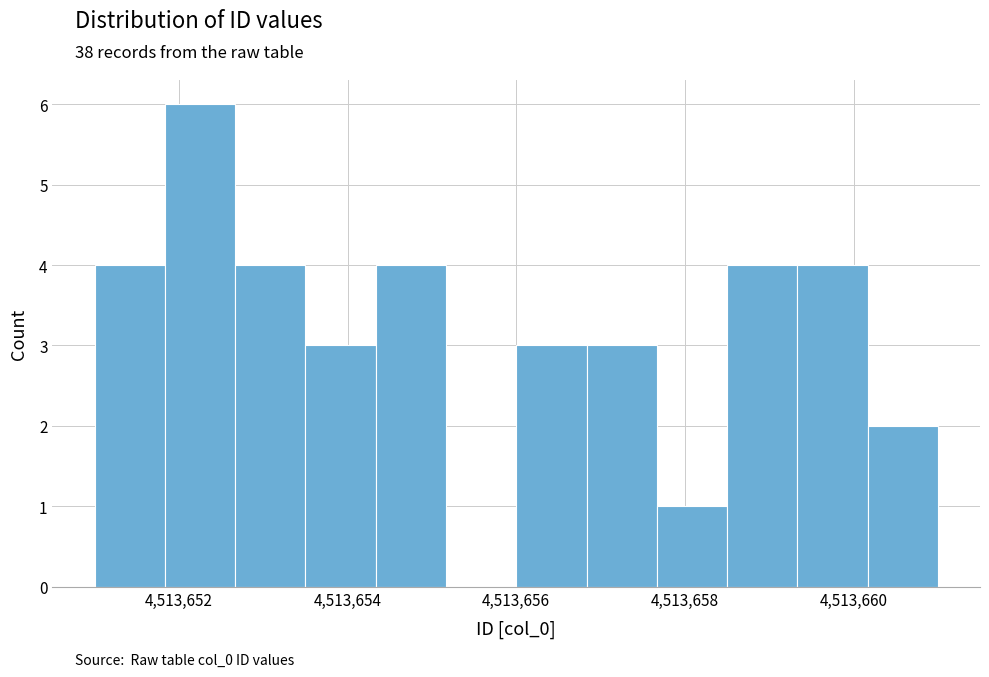

Which range on the x-axis has the tallest bar?

4513651.8 to 4513652.6